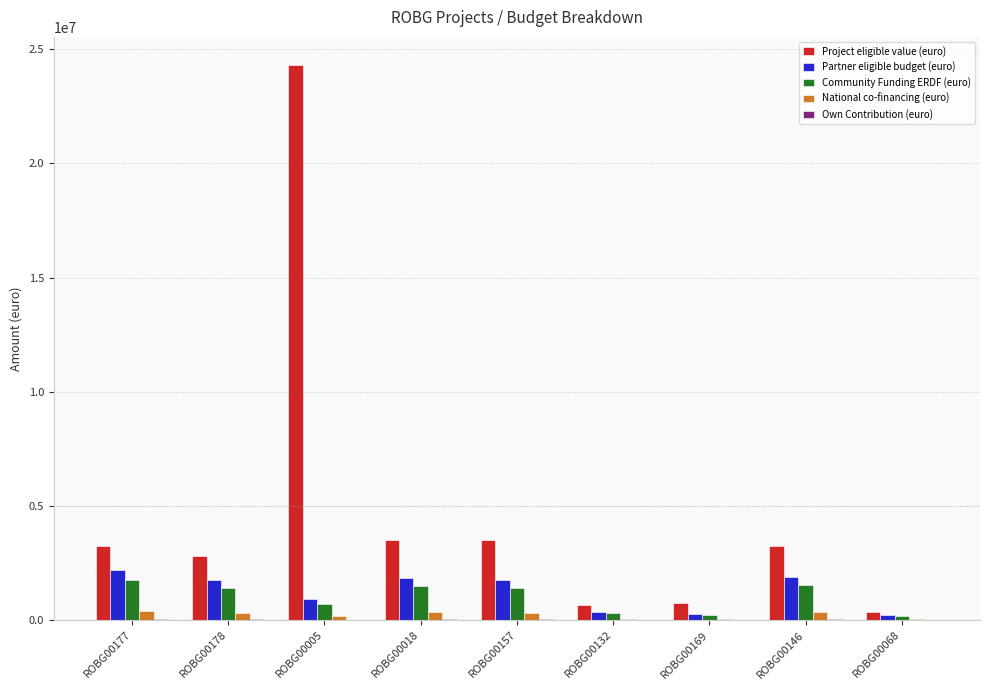

At which category is the sum across all series the highest?

ROBG00005